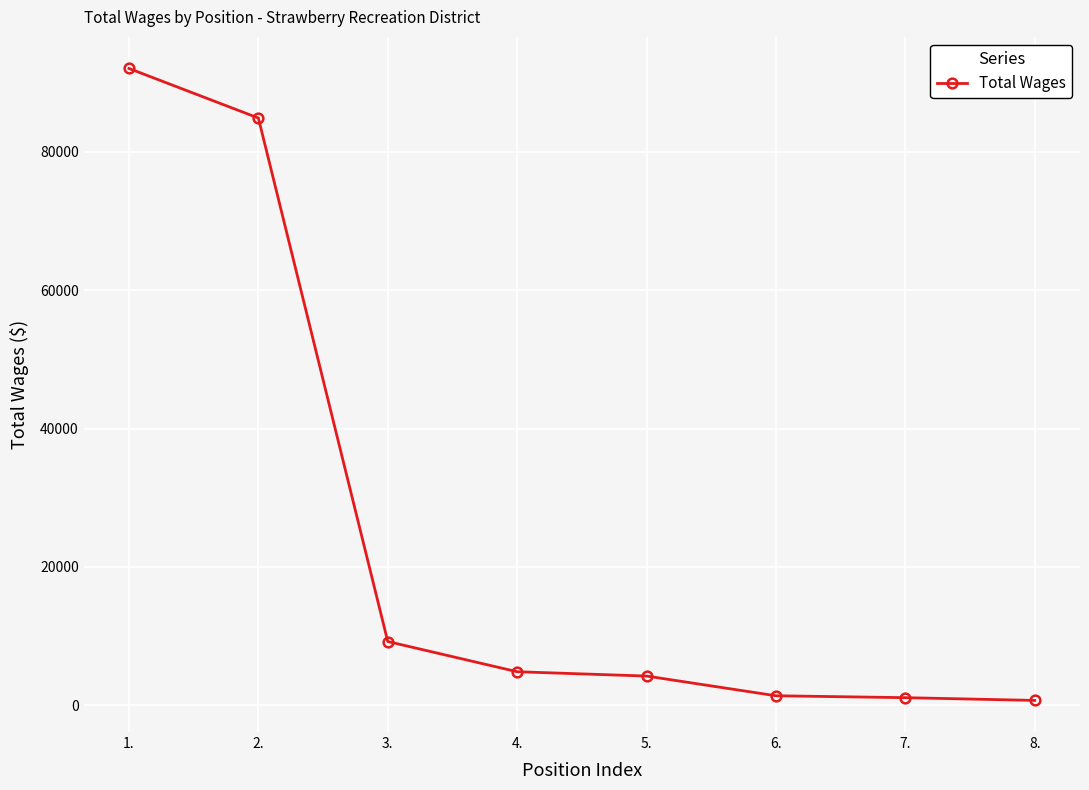

The chart shows a value of 136654 at 2.. True or false?

False